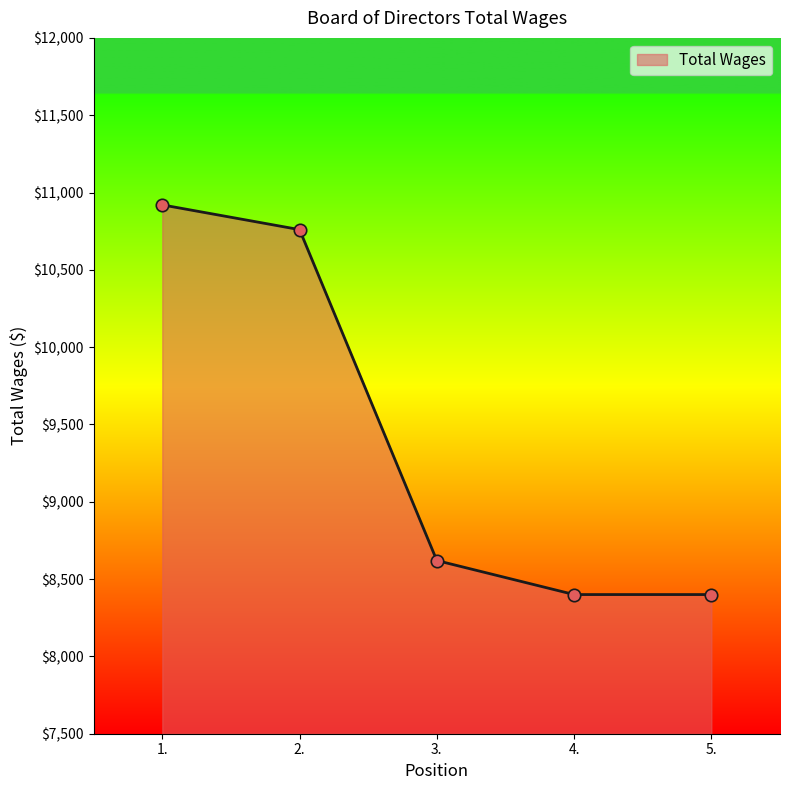

What is the ratio of the value at 5. to the value at 3.?

1.0